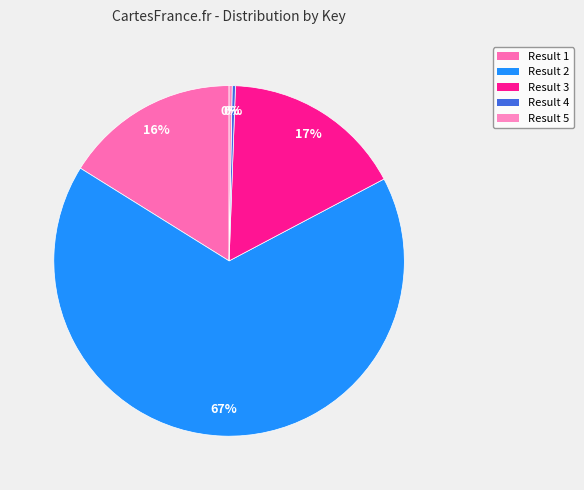

Which category accounts for the majority?

Result 2 (1345854)